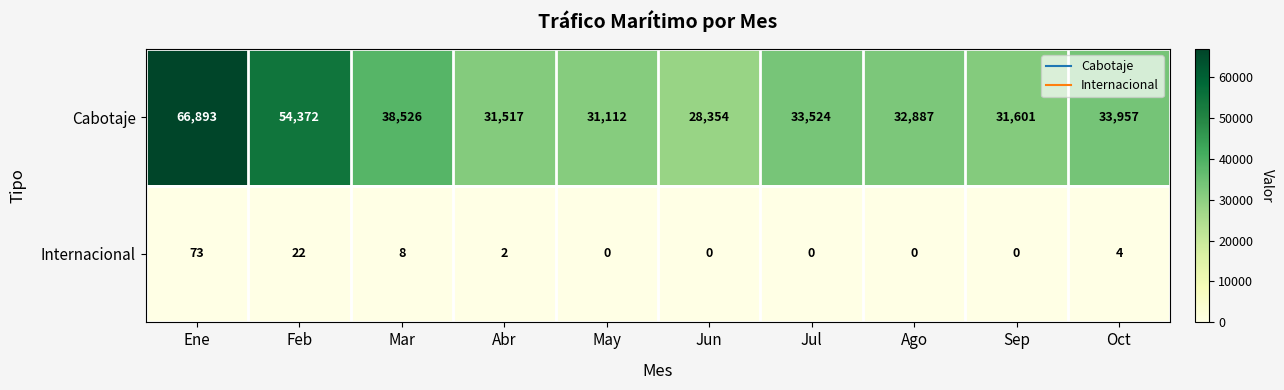

True or false: Cabotaje has a value of 32887 at Ago.

True